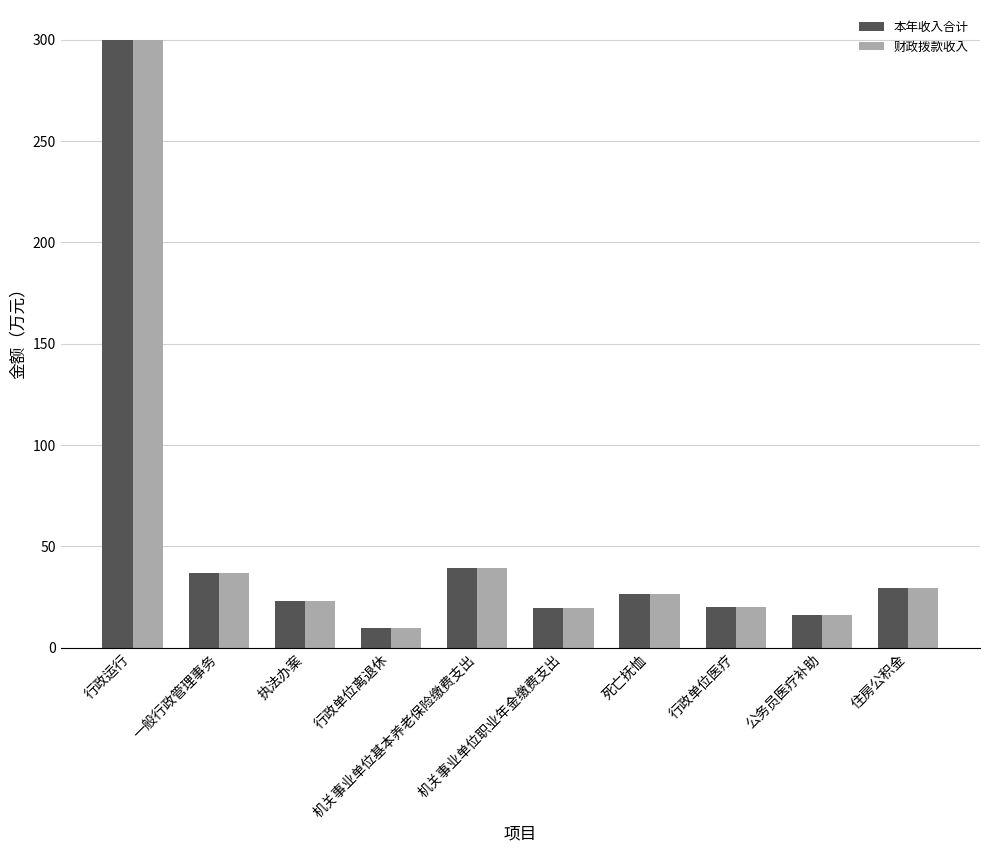

At how many categories does at least one series exceed 206?

1